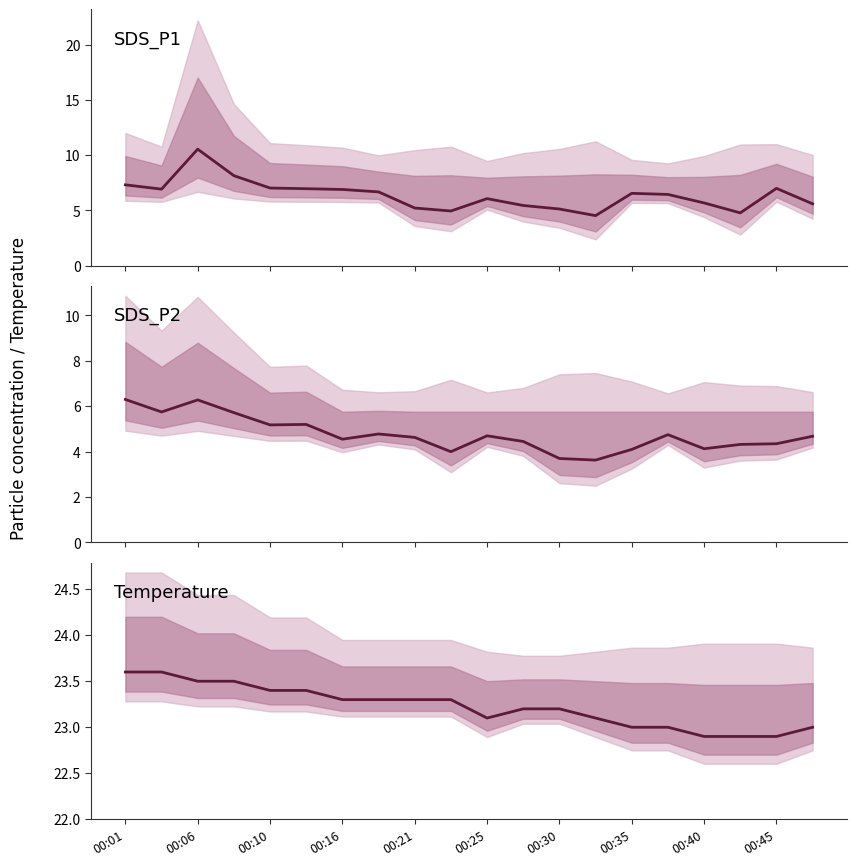

Does the chart have visible grid lines?

No